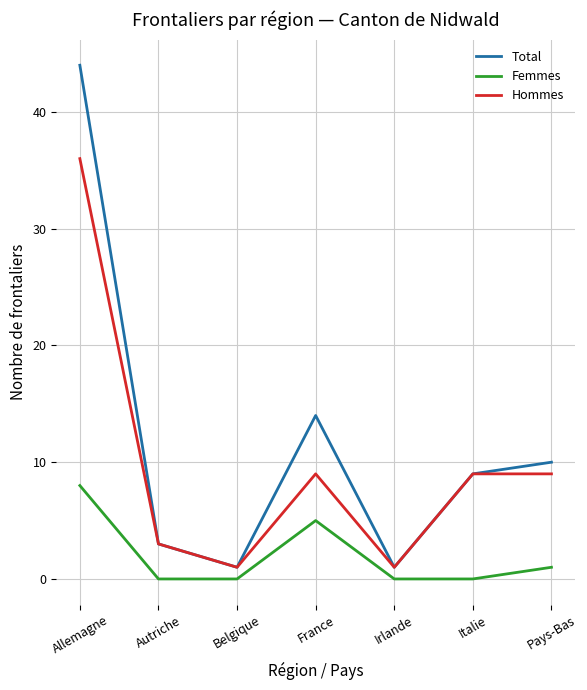

What is the sum of the Femmes values at Autriche and Pays-Bas?

1